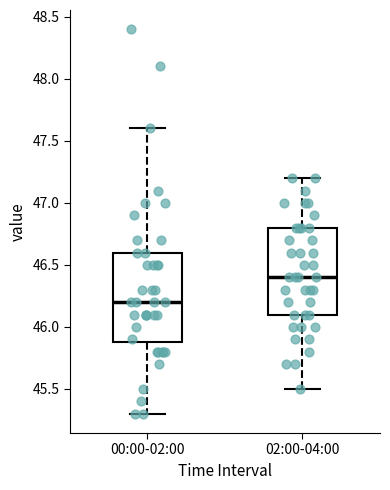

Reading left to right, read every box against the y-axis: the position of its median line, the range the box covers, and the ends of its whiskers. The values are not printed on the chart, so give them approximately, as read against the axis.

00:00-02:00: median 46.2, box 45.9 to 46.6, whiskers 45.3 to 47.6
02:00-04:00: median 46.4, box 46.1 to 46.8, whiskers 45.5 to 47.2